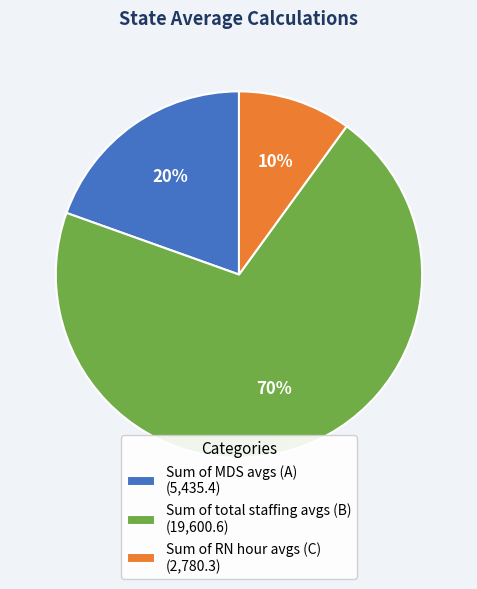

How many segments does this pie chart have?

3